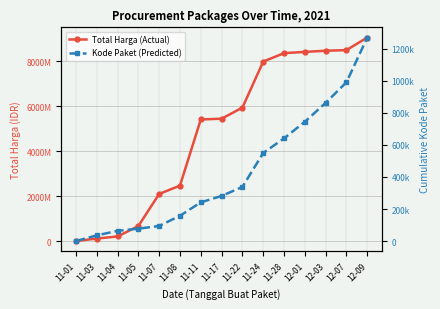

True or false: Kode Paket (Predicted) and Total Harga (Actual) cross at least once.

False